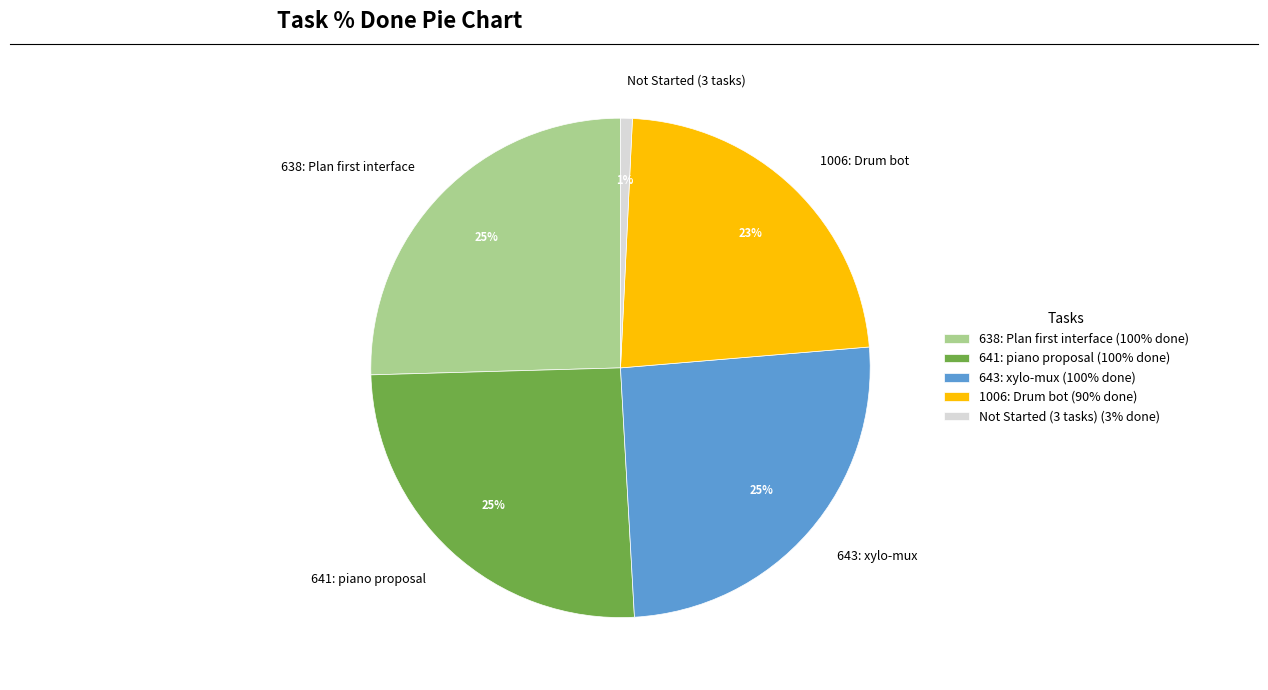

Is there a majority slice in this chart?

No